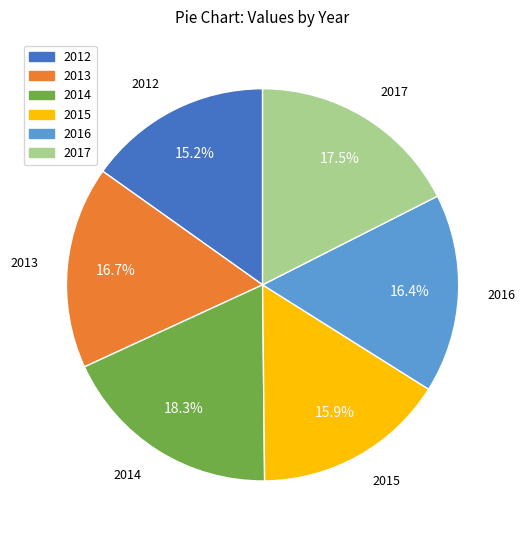

Is it true that 2015 is 7% of the pie?

False